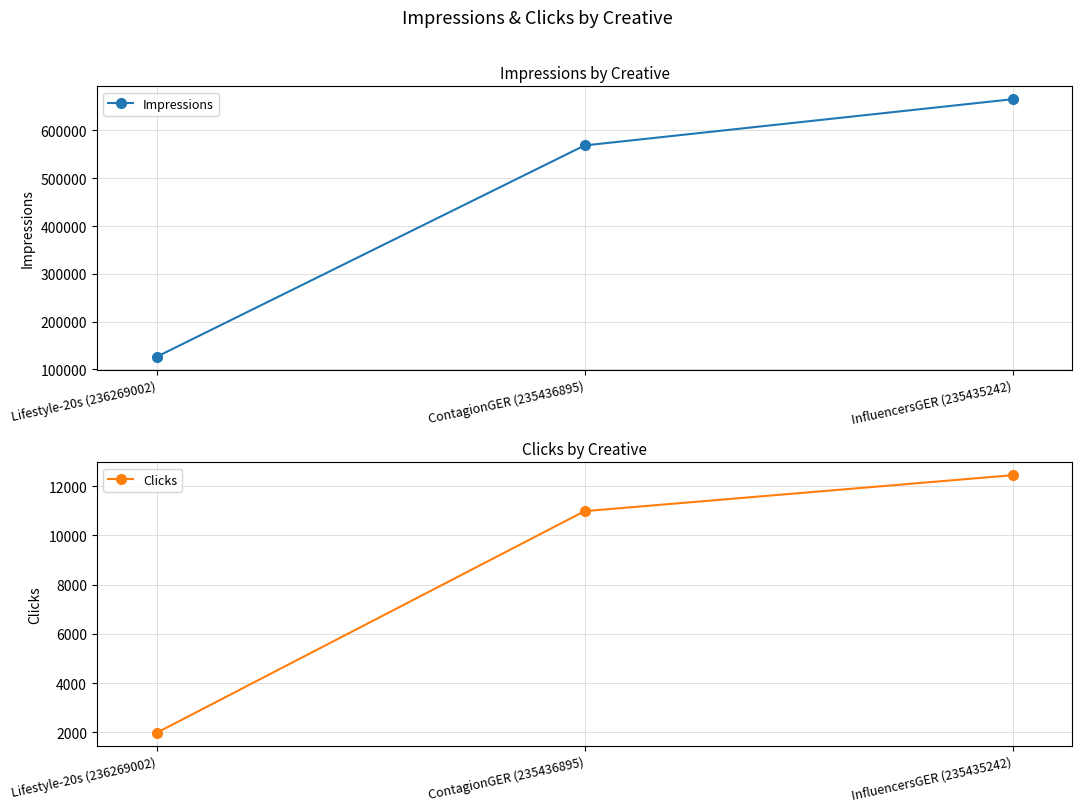

At which category is the sum across all series the highest?

InfluencersGER (235435242)